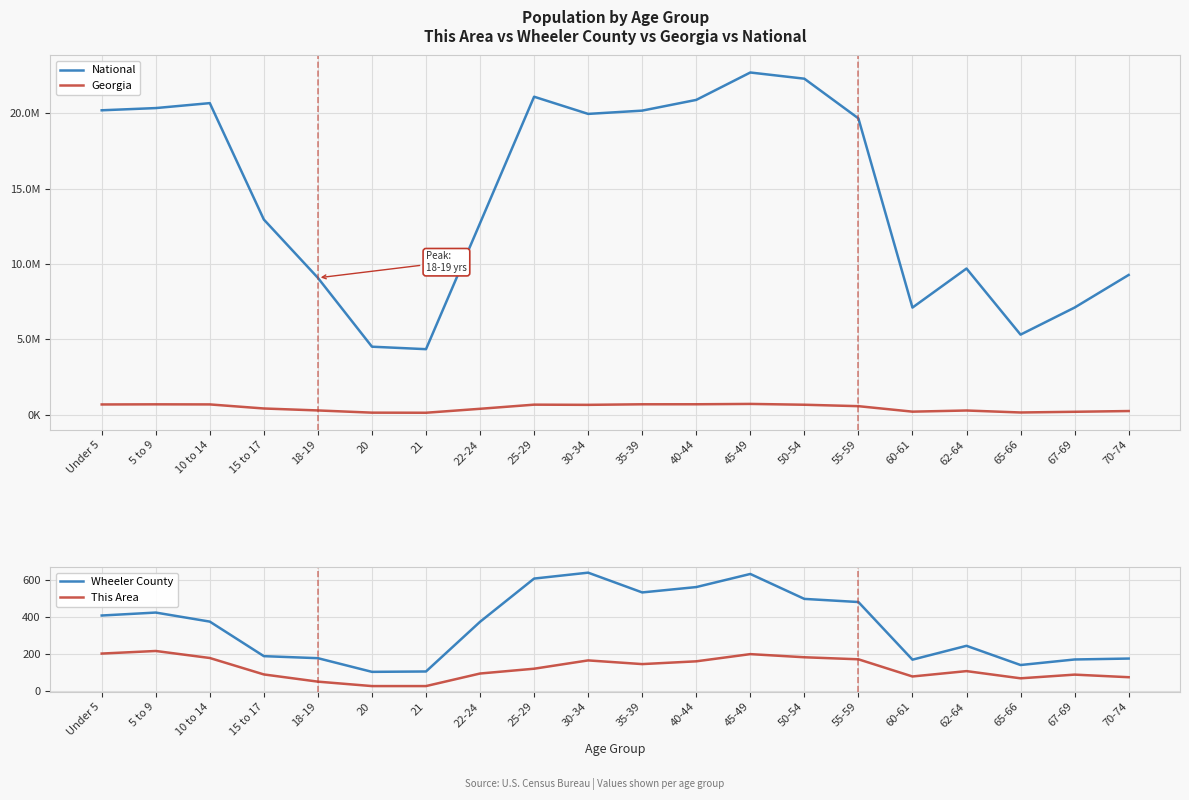

True or false: National has a value of 12712576 at 22-24.

True